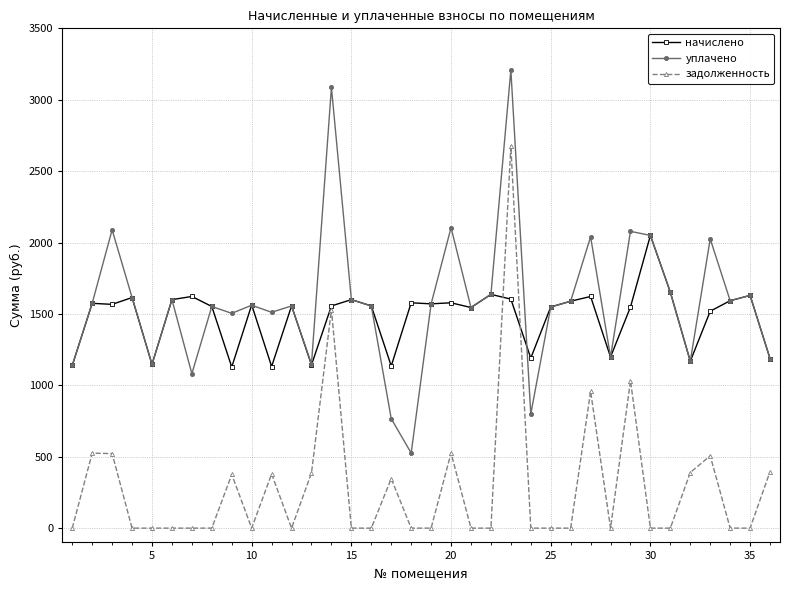

What is the maximum value shown in the chart?

3207.7